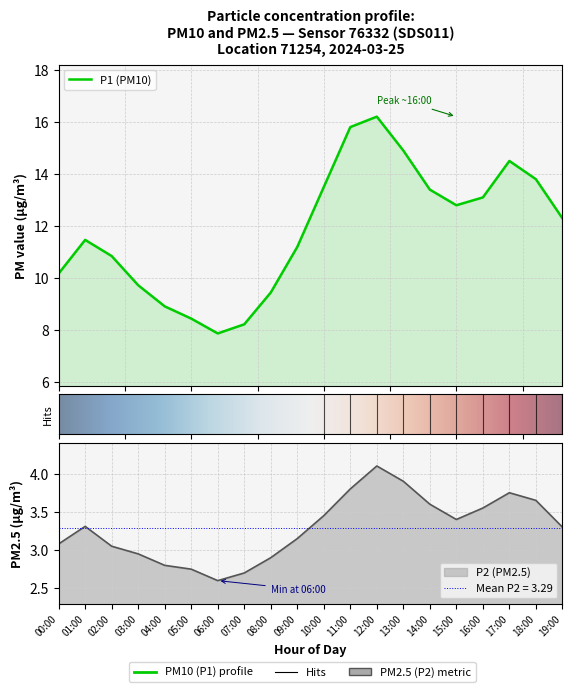

True or false: P2 has a value of 2.6 at 06:00.

True